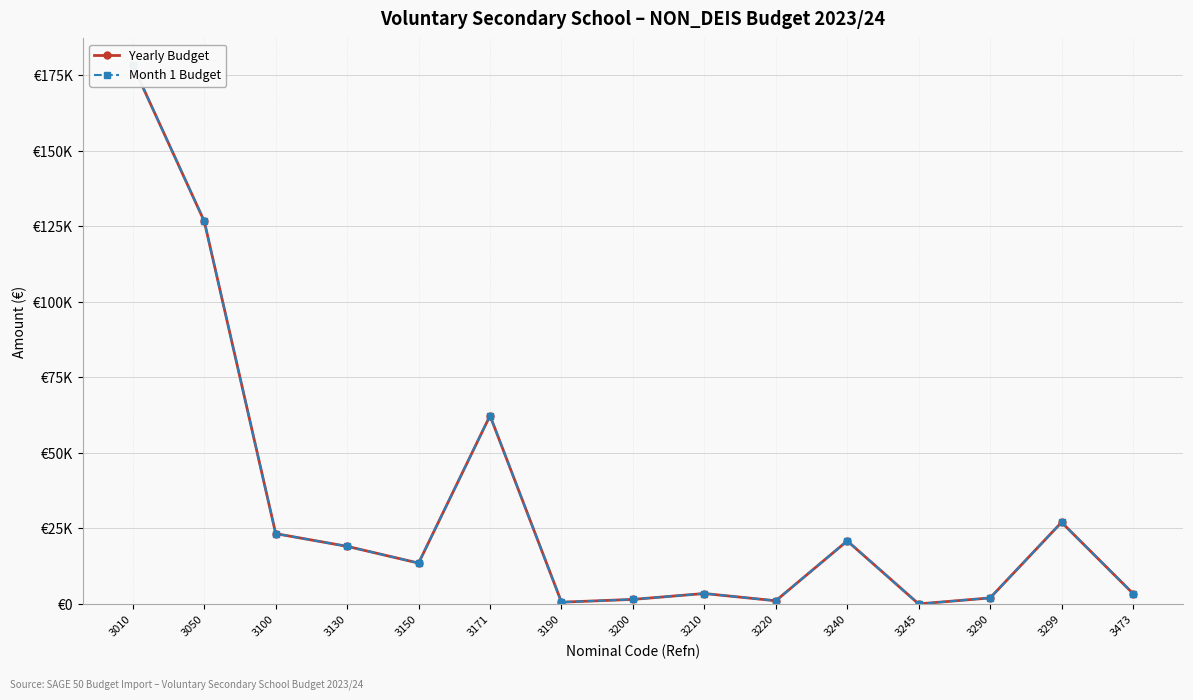

What is the sum of the Yearly Budget values at 3200 and 3210?

4993.0